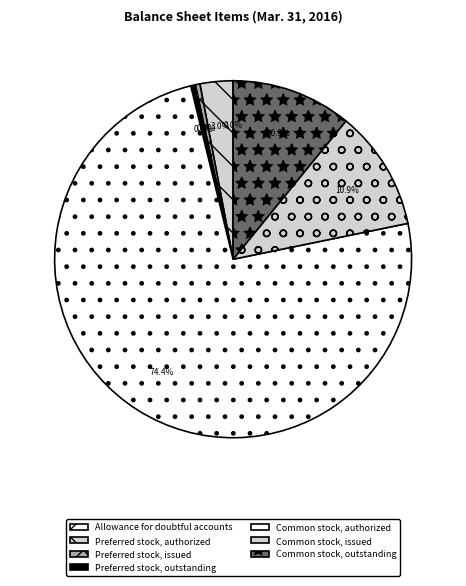

How many segments does this pie chart have?

7